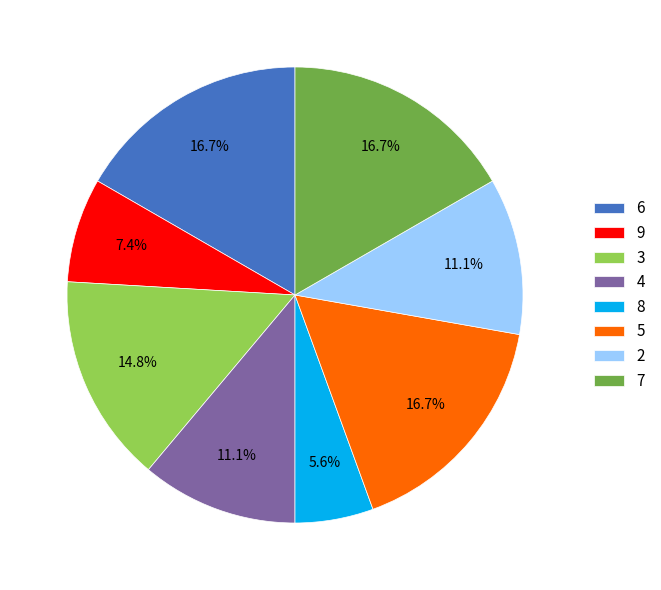

How many slices are in this pie chart?

8